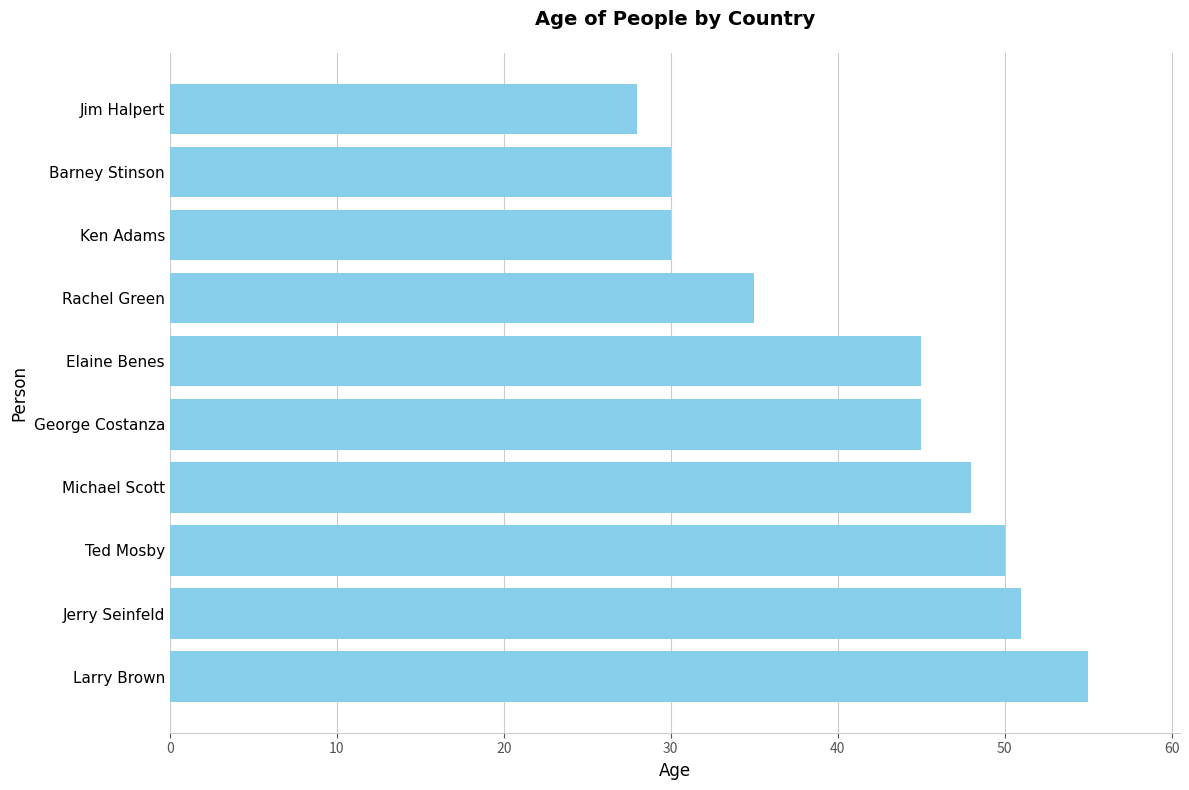

Is it true that the value at Barney Stinson is 30?

True